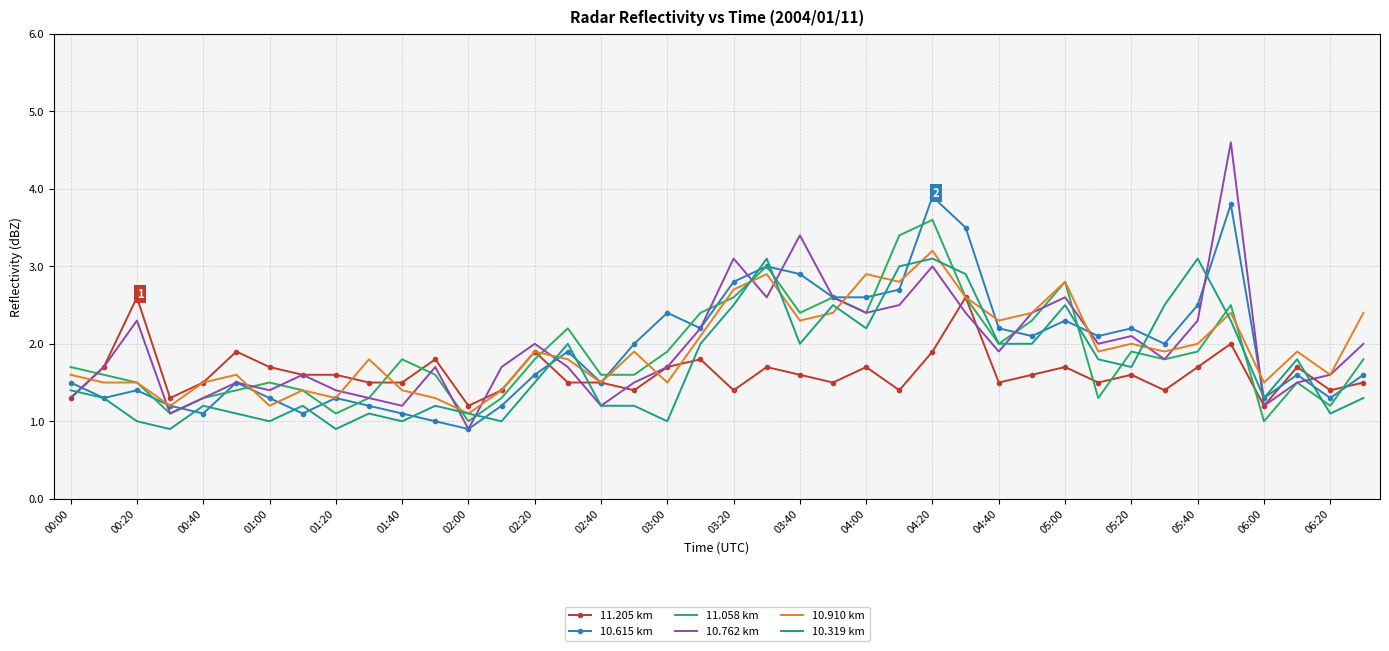

What is the maximum value for 11.058 km?

3.6